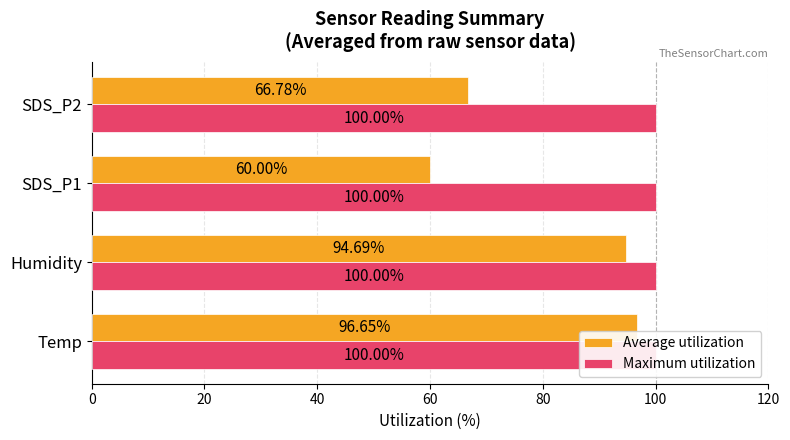

Are the bars grouped side by side (vs. stacked)?

Yes